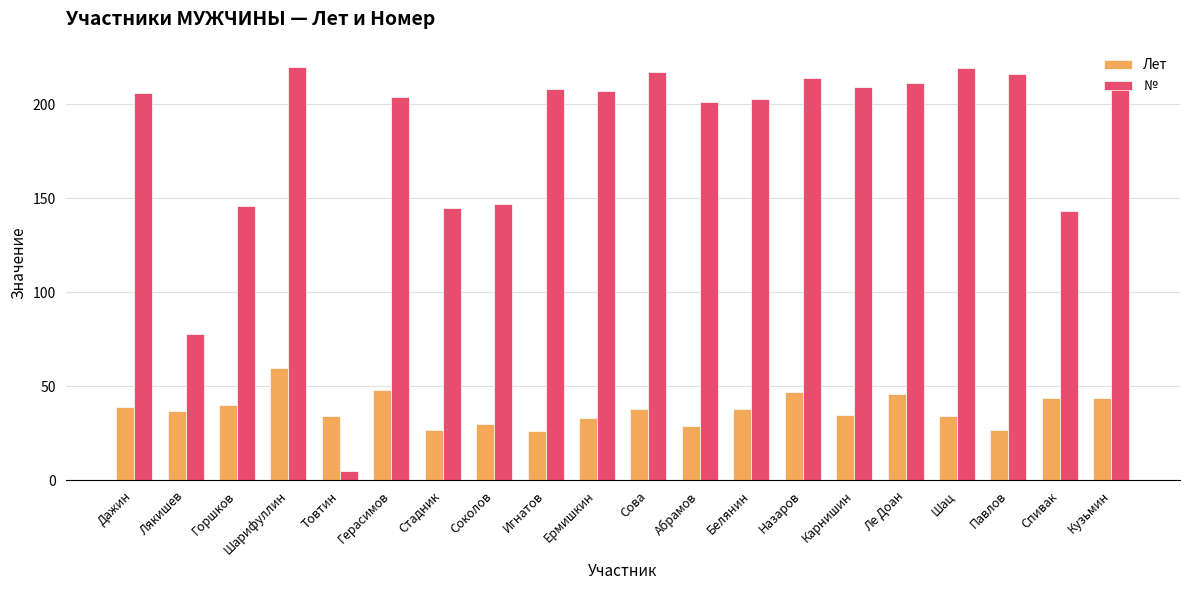

What is the difference between the maximum and minimum values in the № series?

215